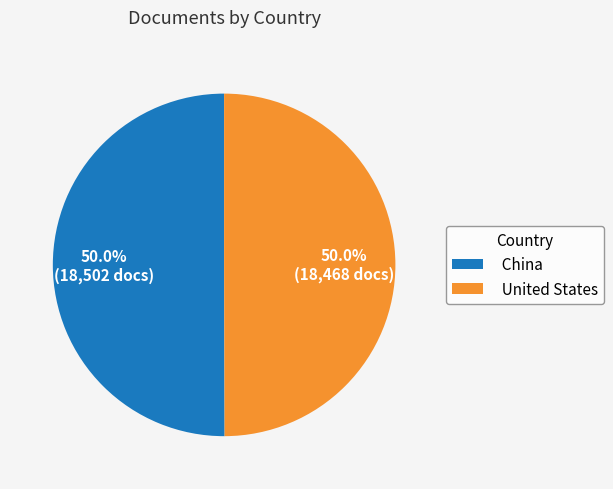

What is the ratio of the value at China to the value at United States?

1.0